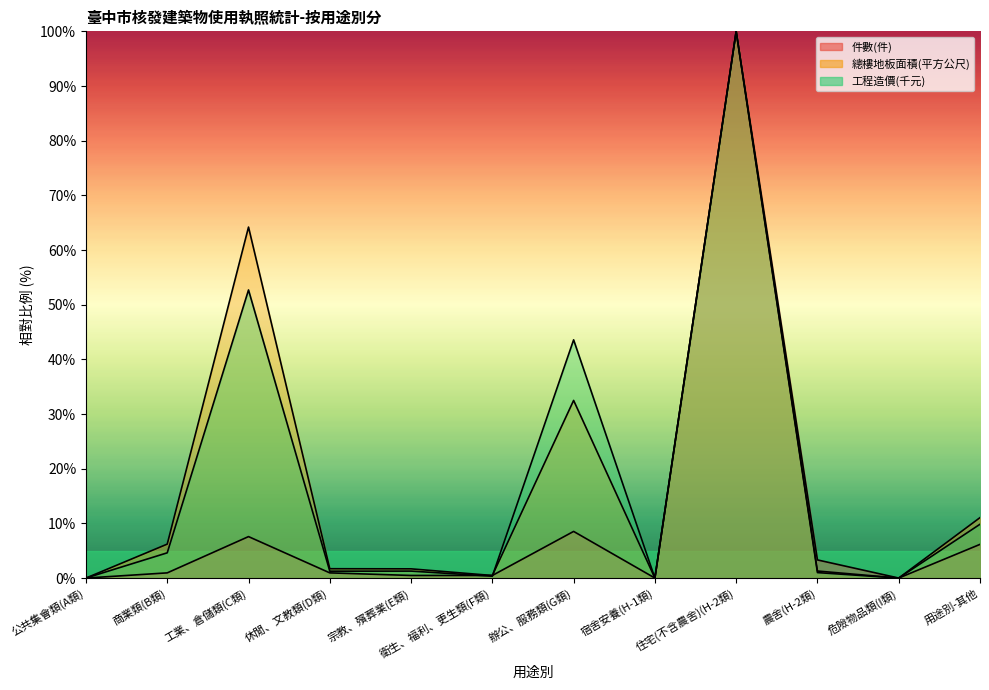

True or false: 件數(件) has a value of 0.5 at 衛生、福利、更生類(F類).

True